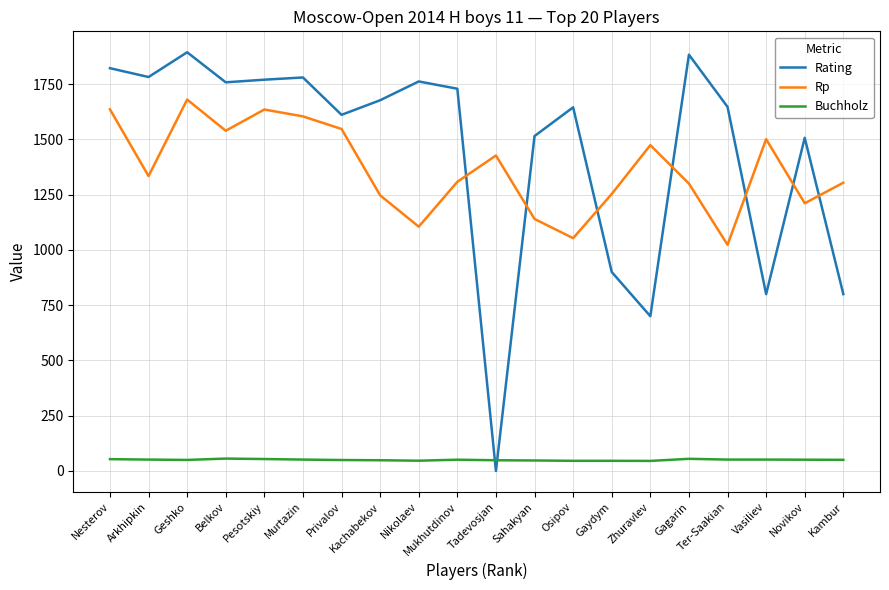

What is the maximum value for Rating?

1894.0